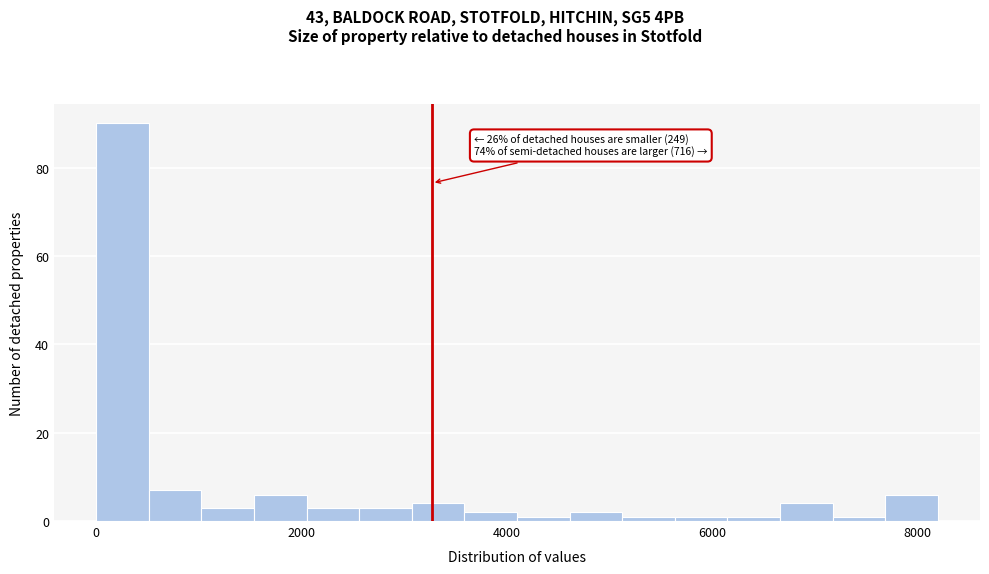

Read against the x-axis, roughly where is the centre of the tallest bar?

200